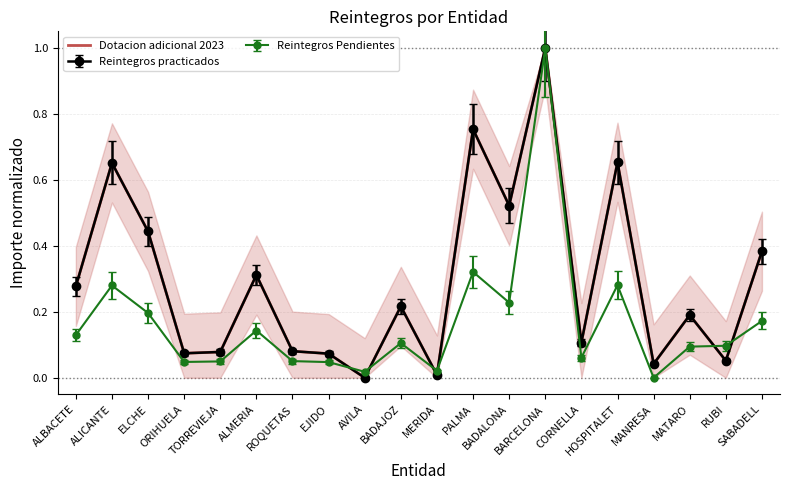

List the labels in order of value, smallest first.

AVILA, MERIDA, MANRESA, RUBI, EJIDO, ORIHUELA, TORREVIEJA, ROQUETAS, CORNELLA, MATARO, BADAJOZ, ALBACETE, ALMERIA, SABADELL, ELCHE, BADALONA, ALICANTE, HOSPITALET, PALMA, BARCELONA